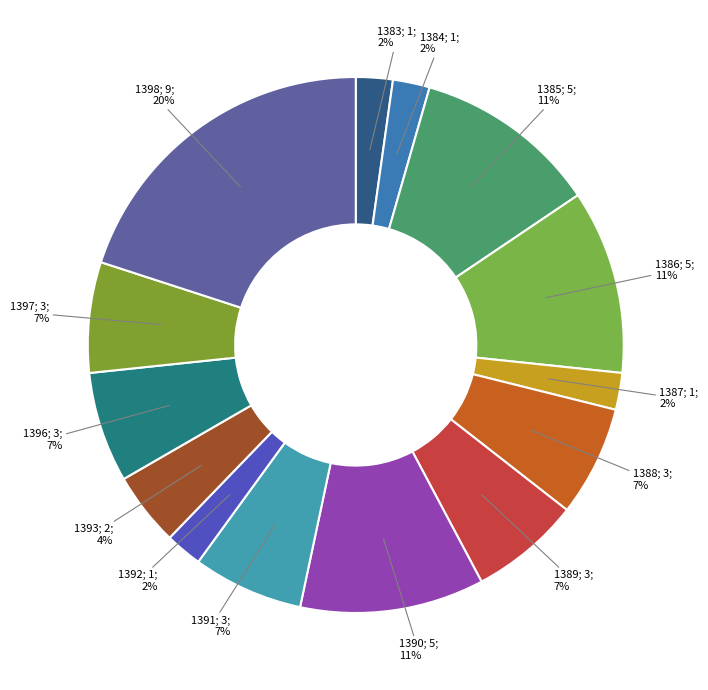

Rank the categories by value from highest to lowest.

1398, 1385, 1386, 1390, 1388, 1389, 1391, 1396, 1397, 1393, 1383, 1384, 1387, 1392